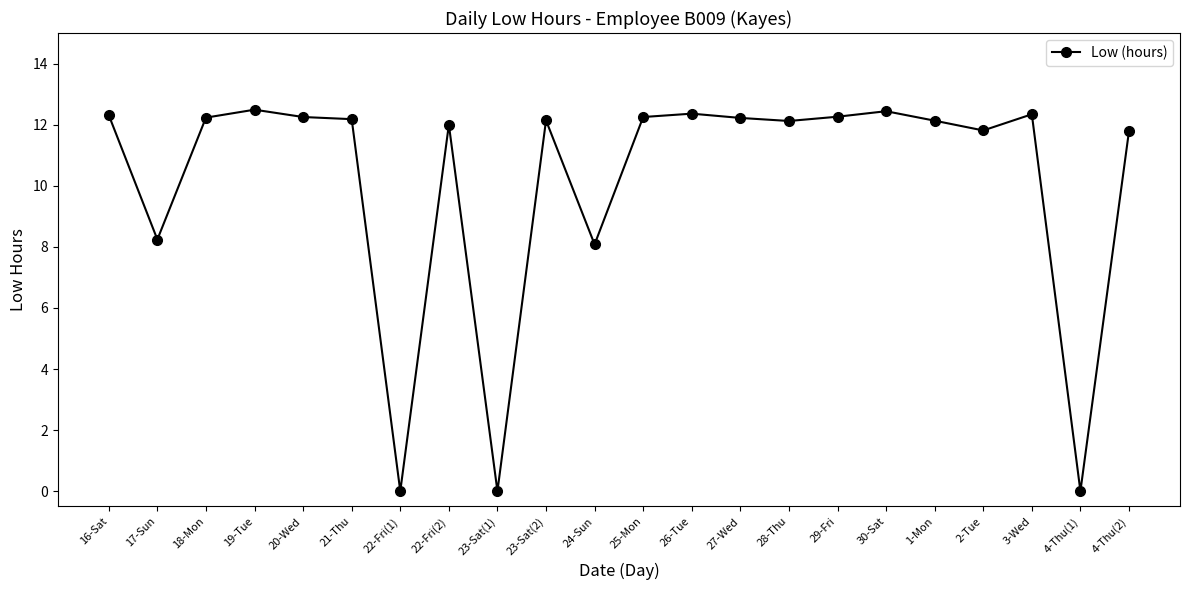

What is the value of the 13th point from the left?

12.4